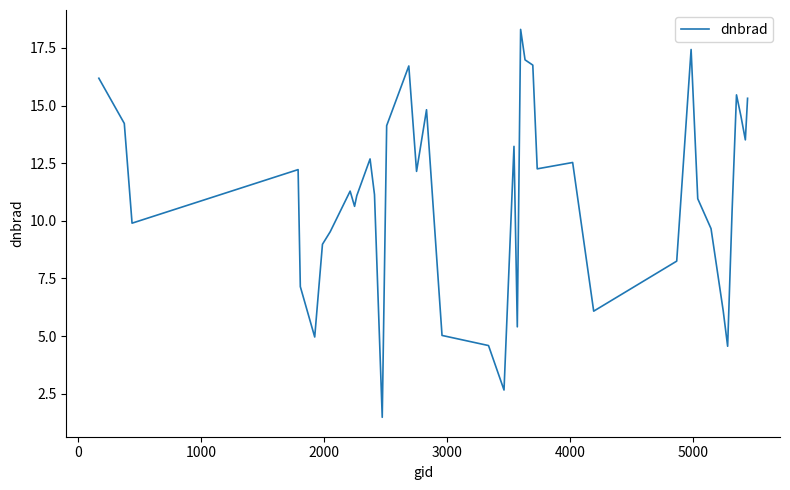

What is the difference between the maximum and minimum values?

16.8